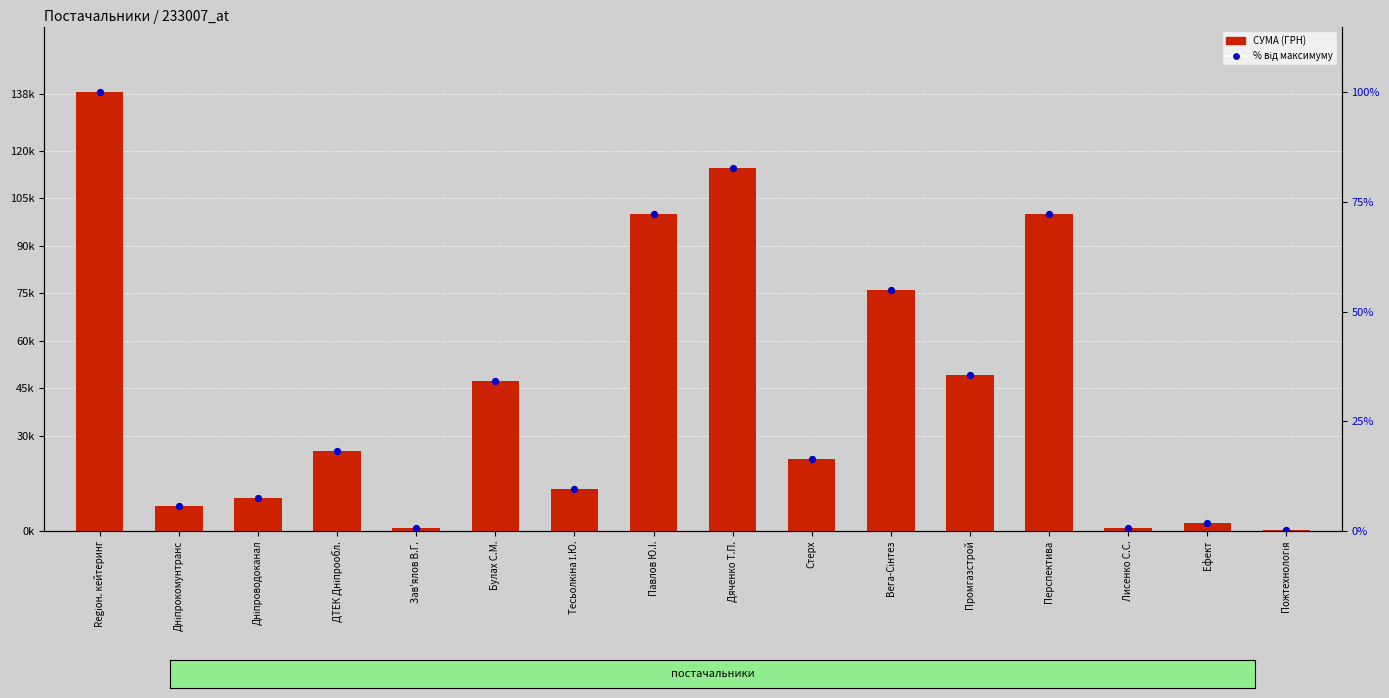

Which series has the largest total across all categories?

СУМА (ГРН)